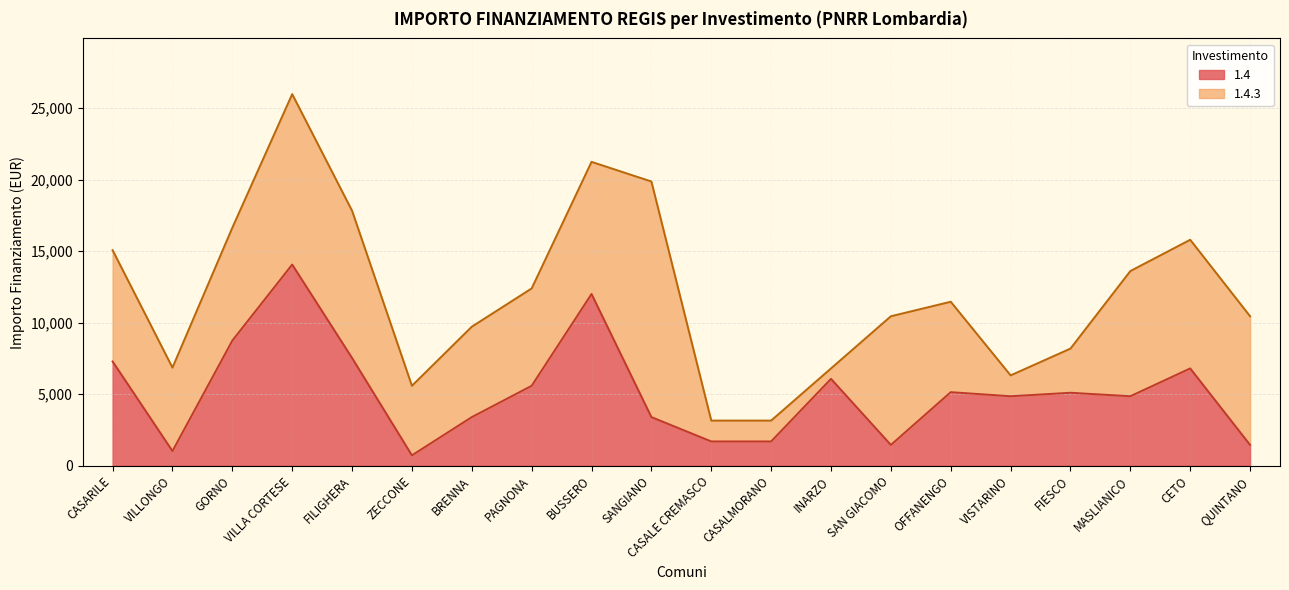

What is the difference between the maximum and minimum values?

13334